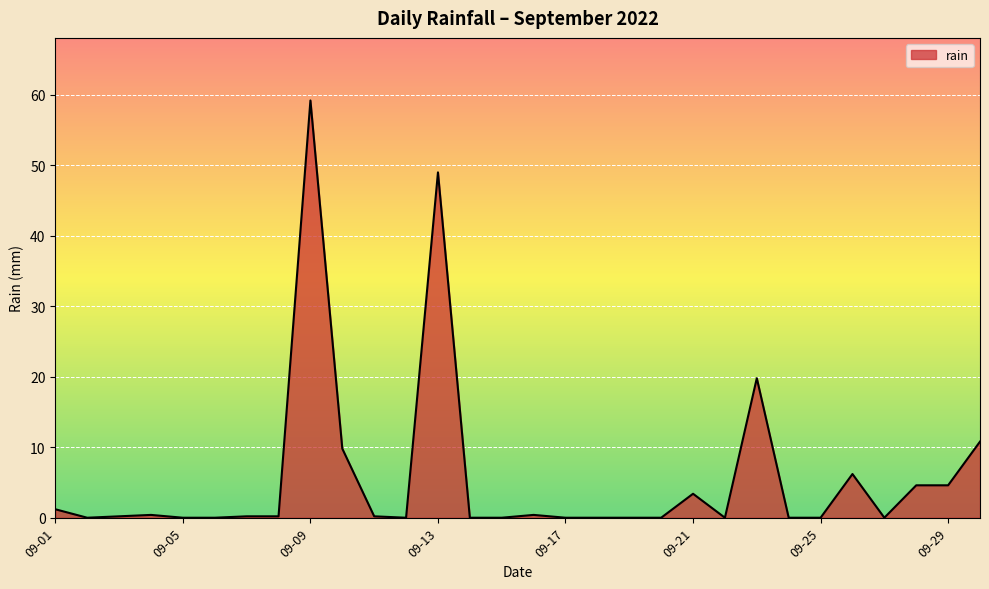

What is the maximum value shown in the chart?

59.2